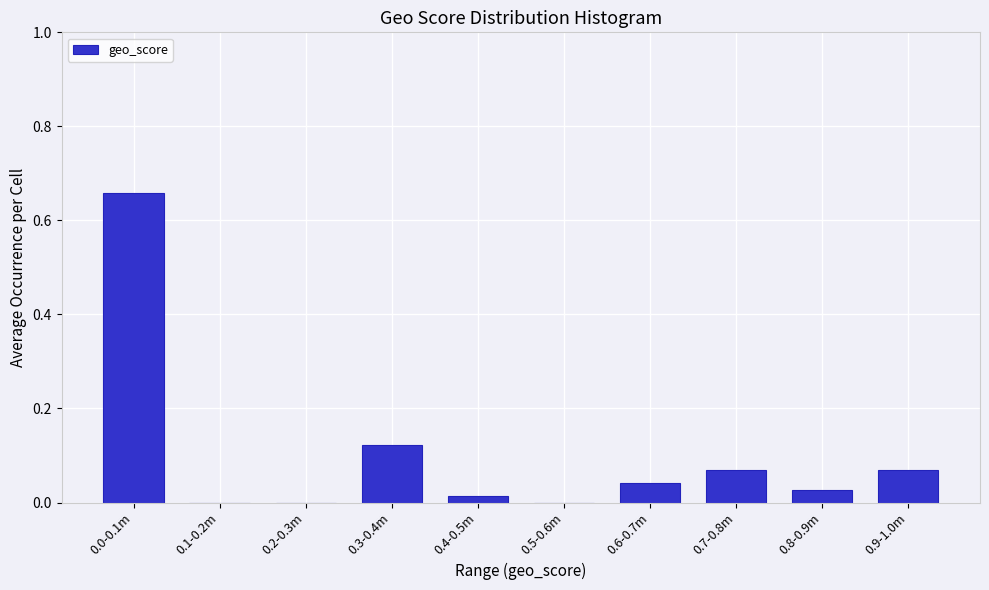

Is it true that the value at 0.1-0.2m is 0.2?

False